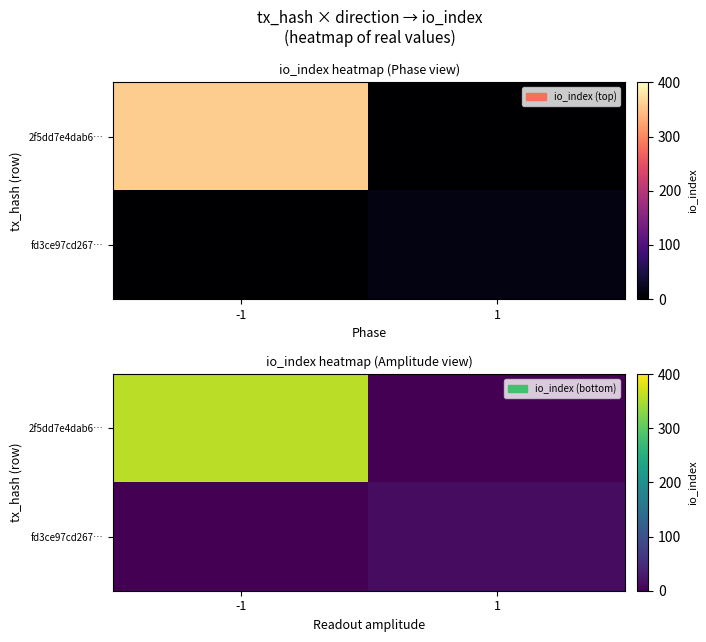

Which series has the widest spread of values?

2f5dd7e4dab6…